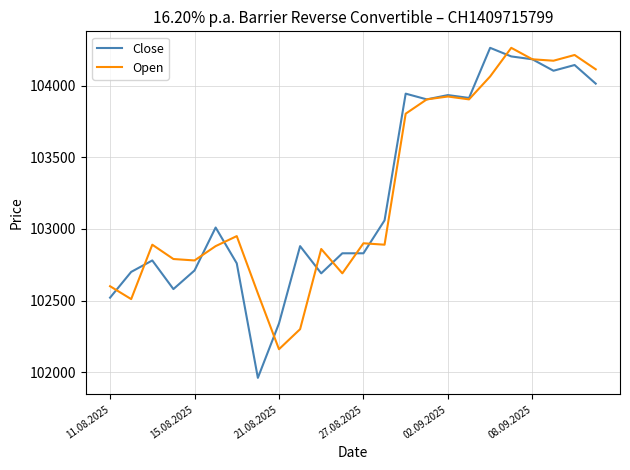

What is the minimum value for Open?

102160